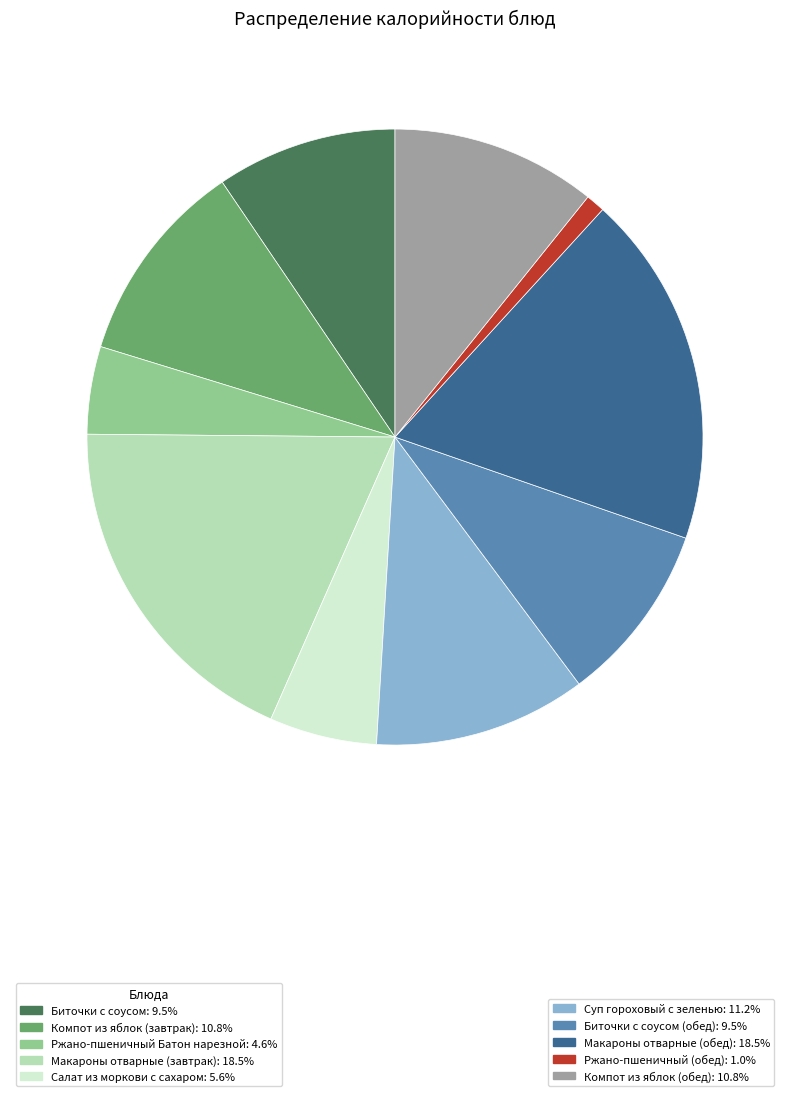

Count the number of slices in the pie.

10